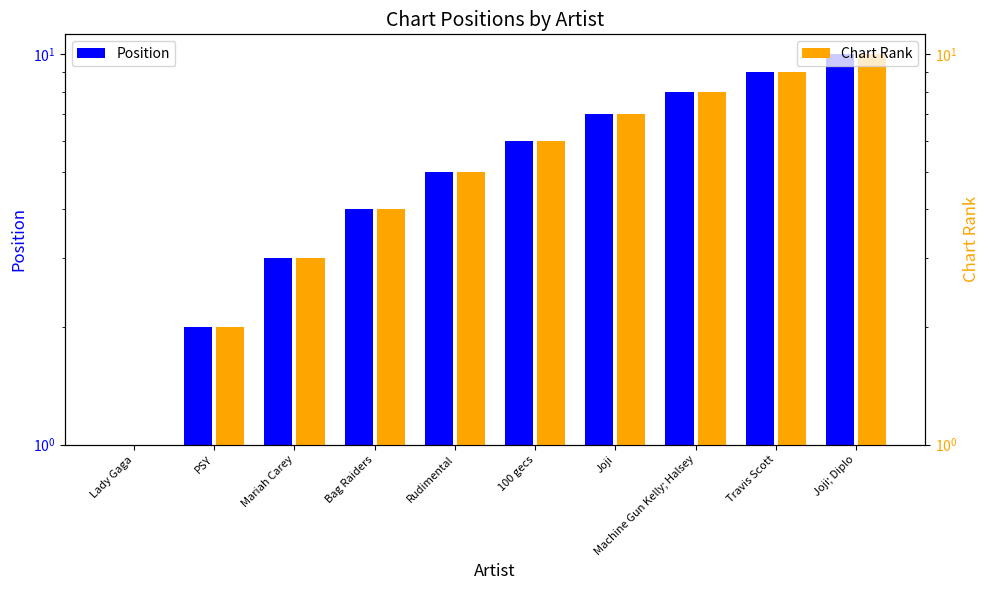

Reading right to left, list all the values displayed in this chart.

Position: Joji; Diplo=10	Travis Scott=9	Machine Gun Kelly; Halsey=8	Joji=7	100 gecs=6	Rudimental=5	Bag Raiders=4	Mariah Carey=3	PSY=2	Lady Gaga=1
Chart Rank: Joji; Diplo=10	Travis Scott=9	Machine Gun Kelly; Halsey=8	Joji=7	100 gecs=6	Rudimental=5	Bag Raiders=4	Mariah Carey=3	PSY=2	Lady Gaga=1